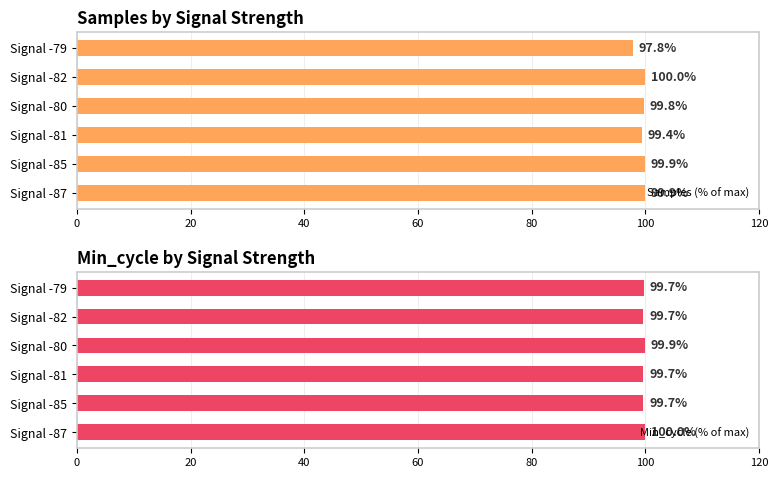

What is the sum of the Samples (% of max) values at Signal -85 and Signal -82?

199.9